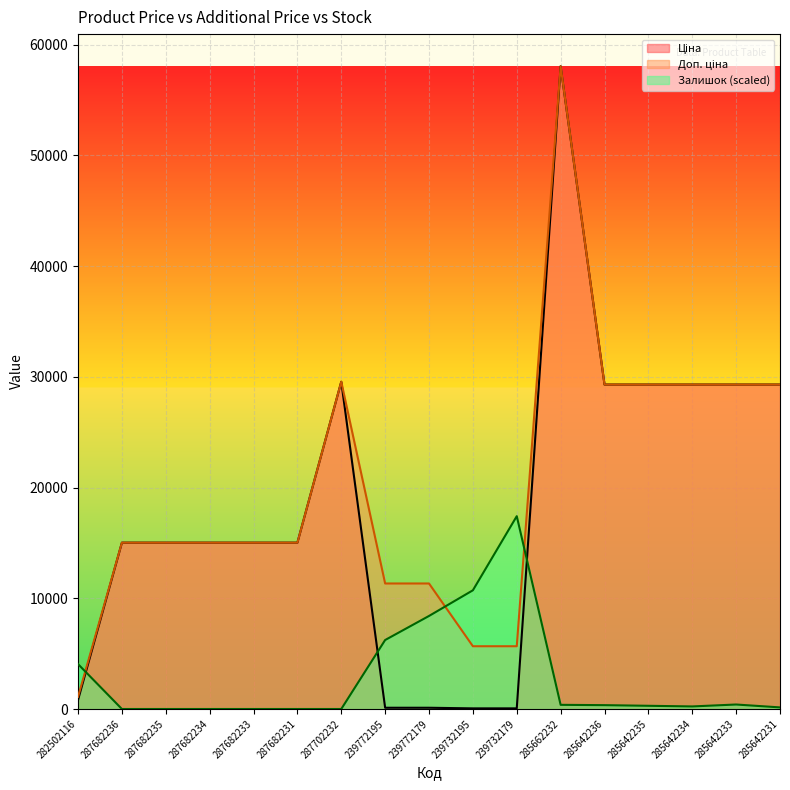

How many values in the Ціна series exceed 15019?

12